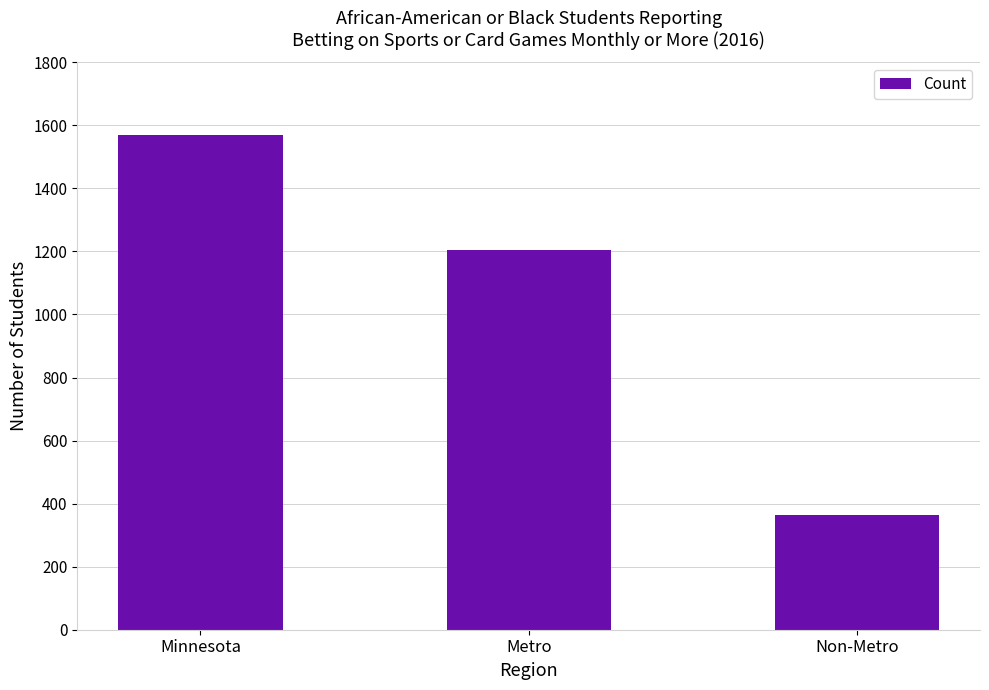

What is the maximum value shown in the chart?

1569